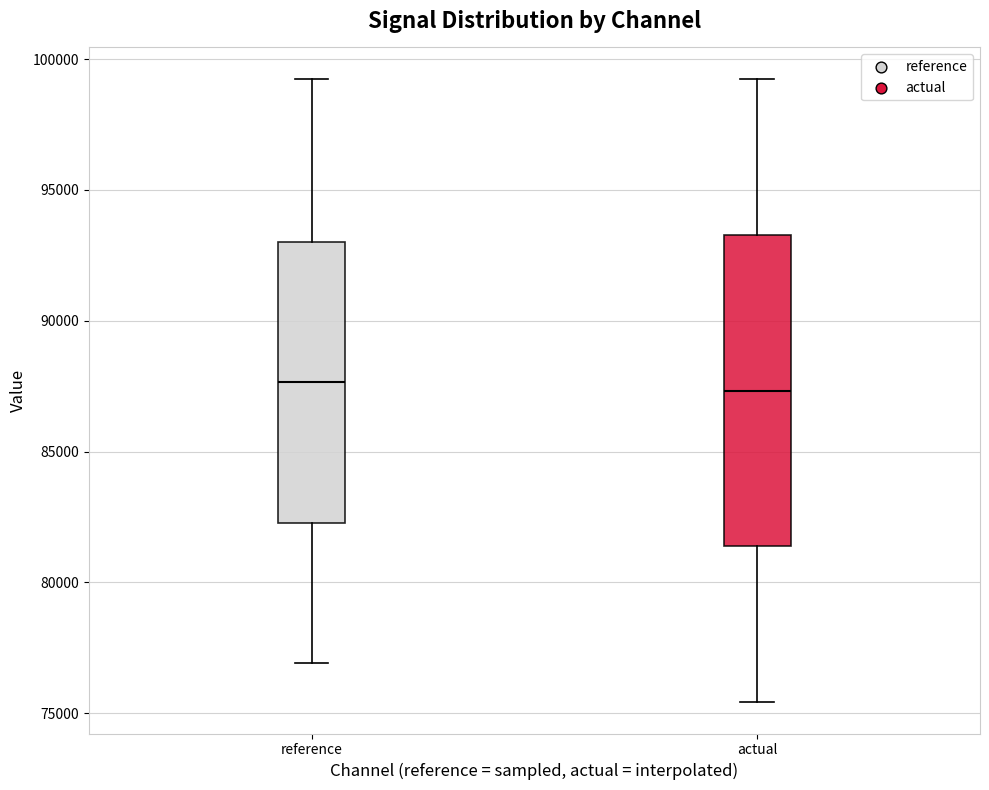

Where does the upper whisker of the box for reference end on the y-axis? The values are not printed on the chart, so give them approximately, as read against the axis.

99500